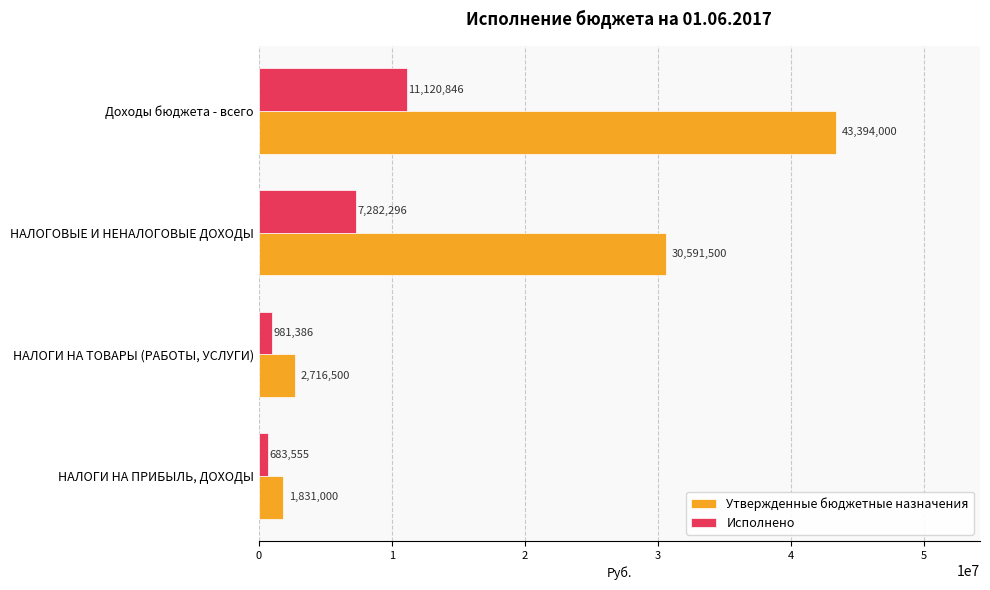

At which category is the sum across all series the highest?

Доходы бюджета - всего